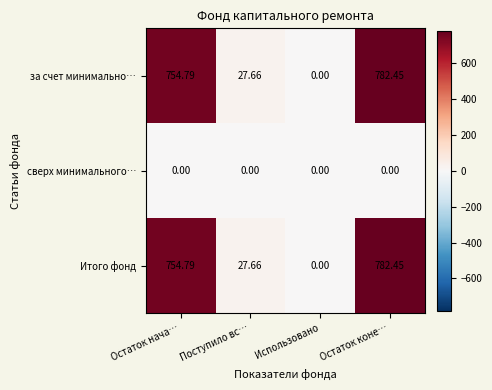

At which category does the chart reach its peak across all series?

Остаток коне…